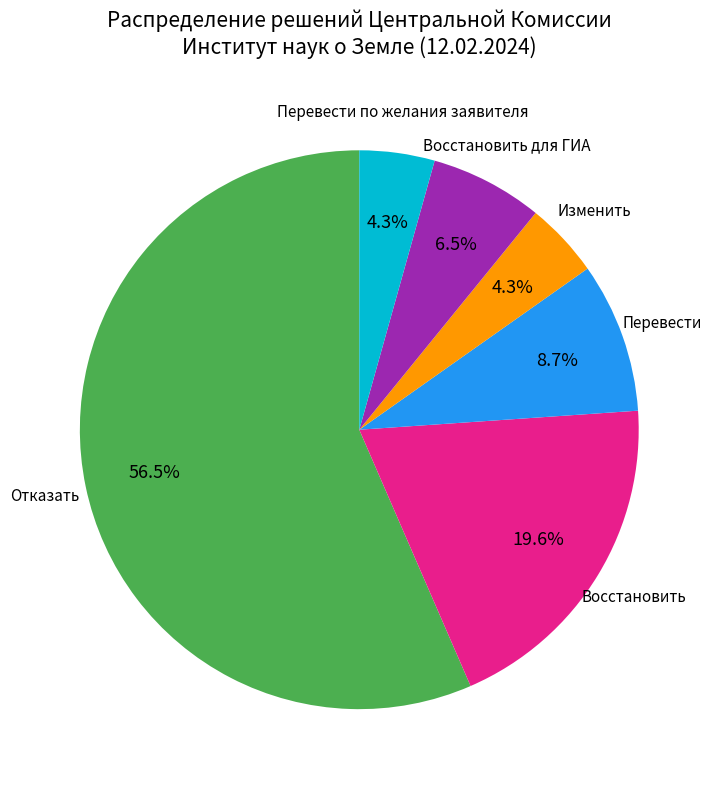

Is there a majority slice in this chart?

Yes